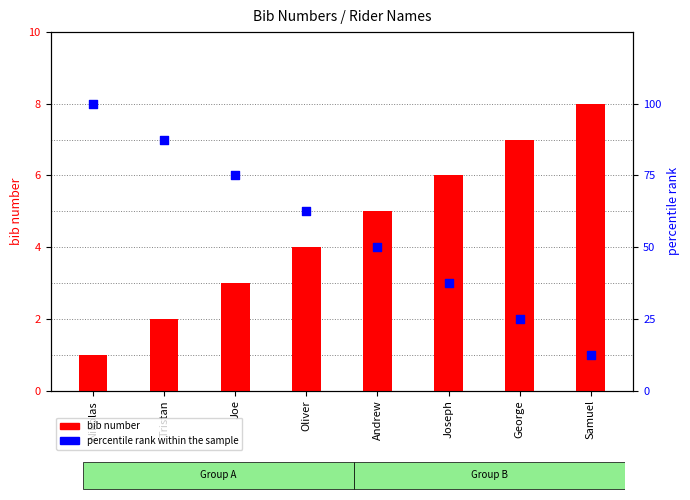

Which series has the largest total across all categories?

percentile rank within the sample